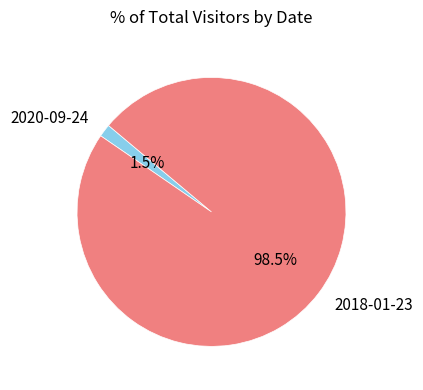

Count the number of slices in the pie.

2